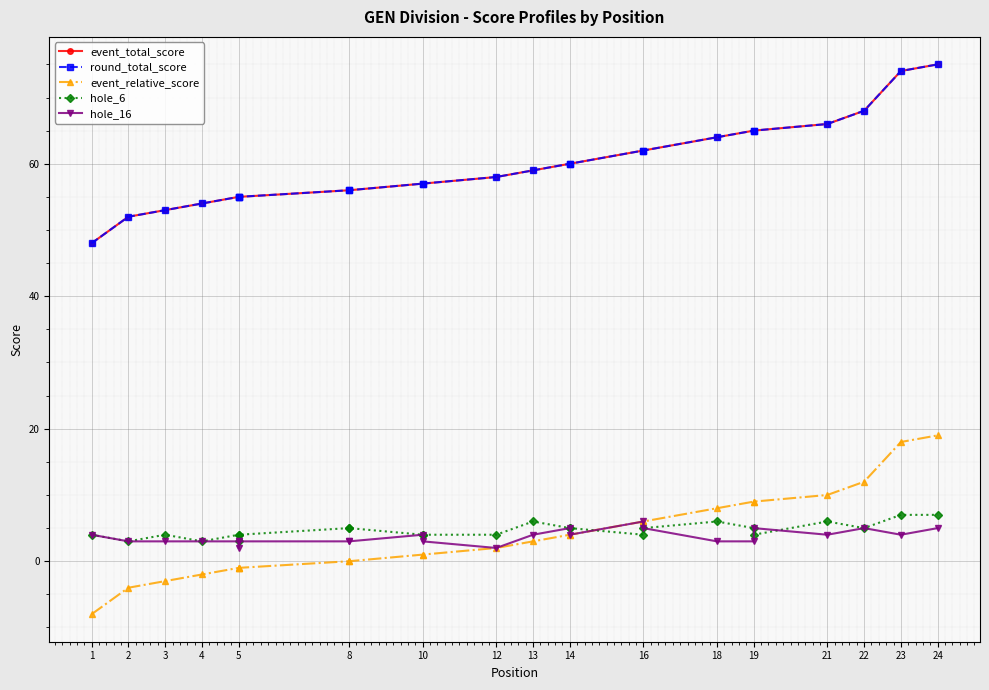

Which has a higher value, 5 or 14?

14